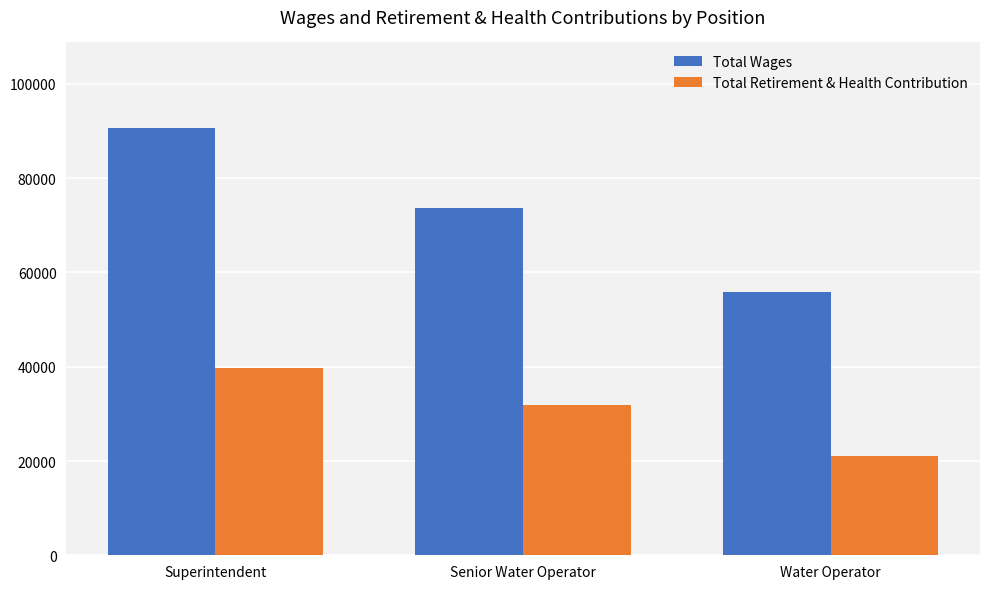

How many bars are there in each group?

2